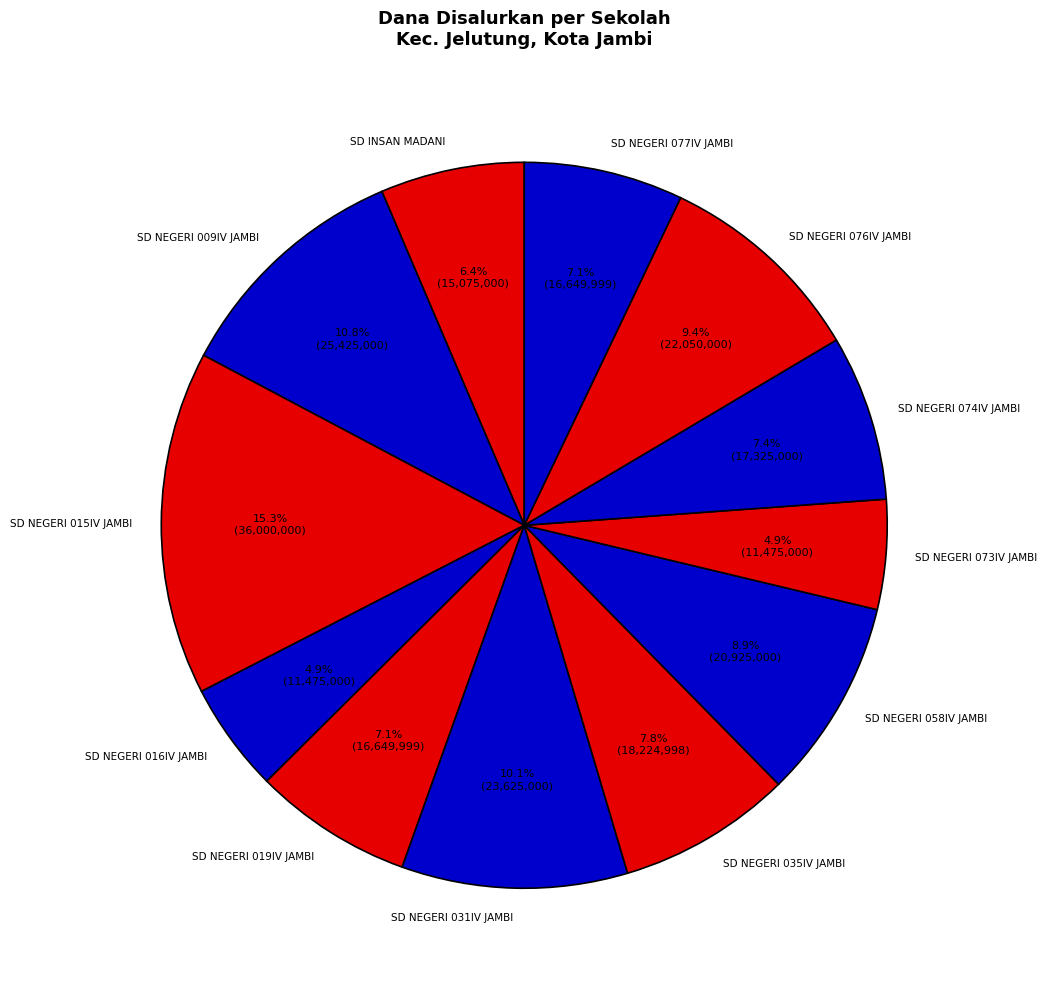

Count the number of slices in the pie.

12